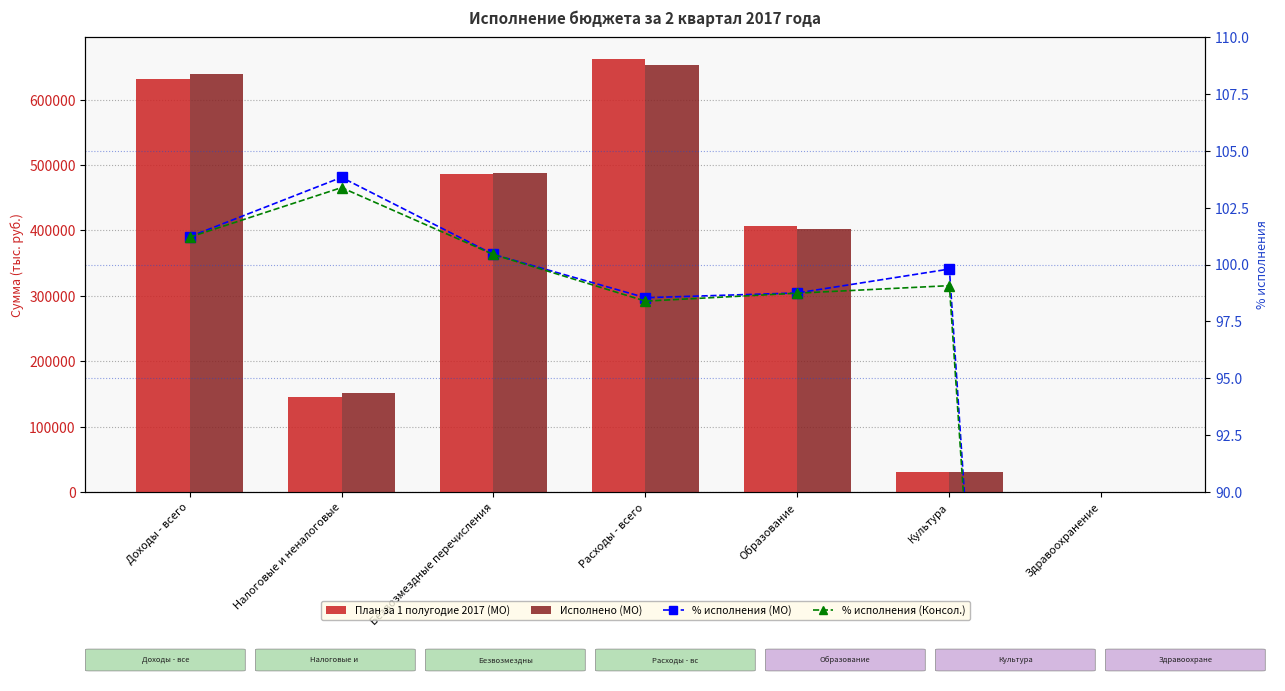

Which label corresponds to the largest value in the chart?

Расходы - всего